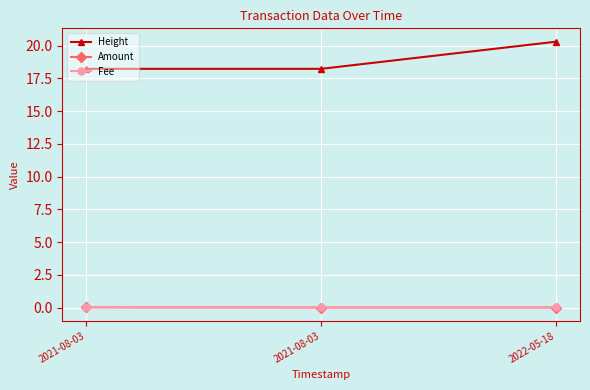

How many lines are shown in the chart?

3